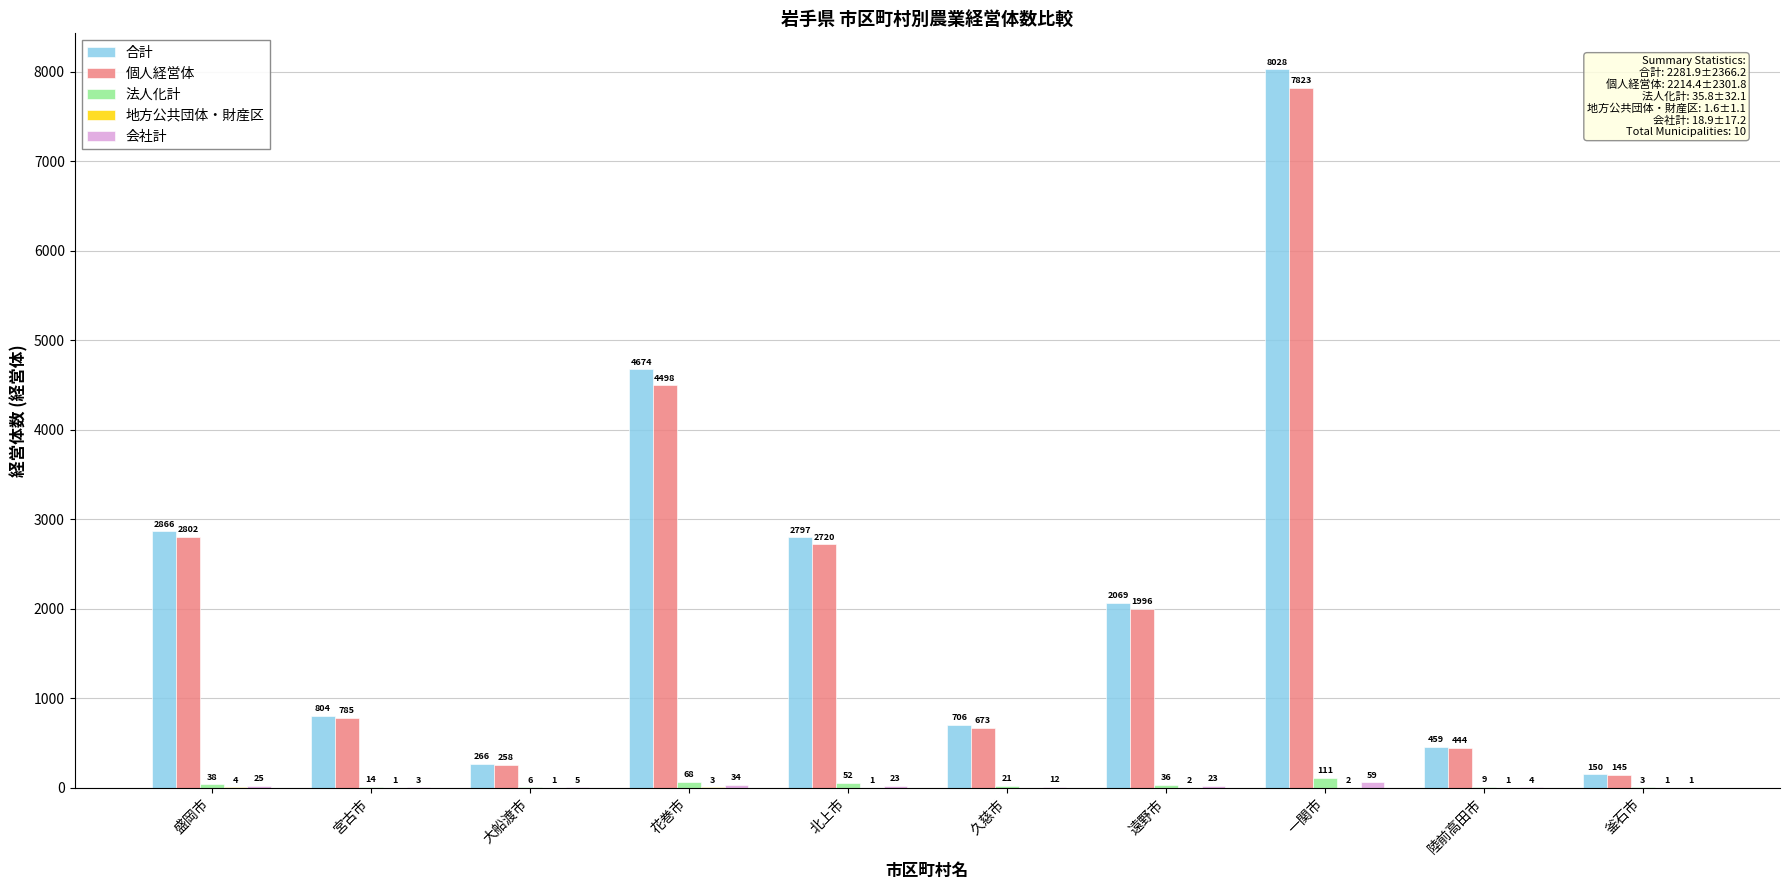

What is the sum of all 個人経営体 values?

22144